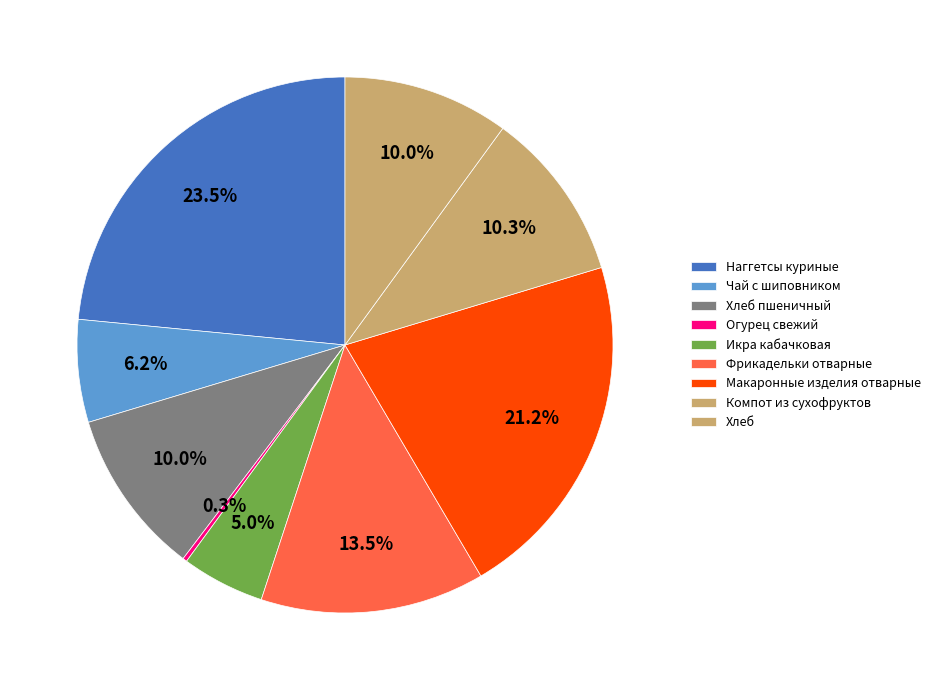

Is there a majority slice in this chart?

No